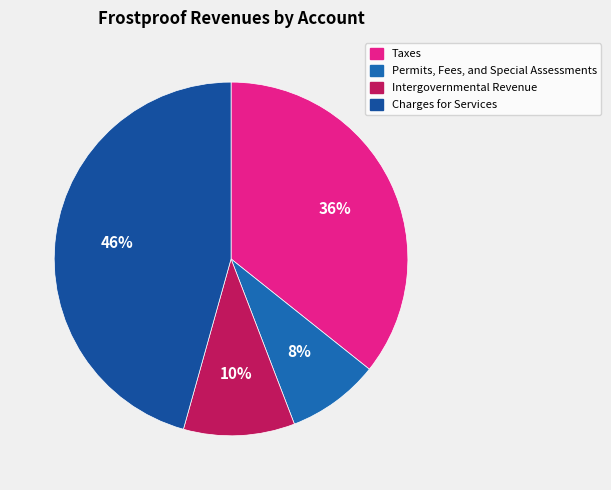

Count the number of slices in the pie.

4